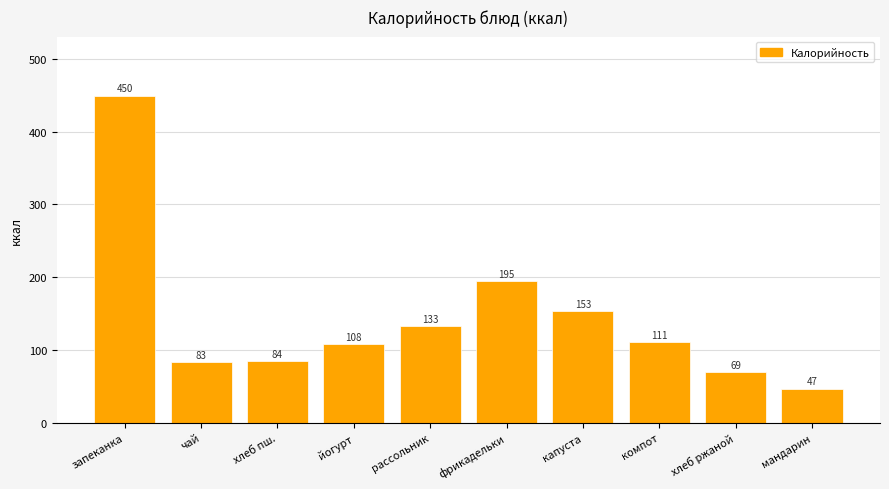

What is the value of the 7th bar from the left?

153.3